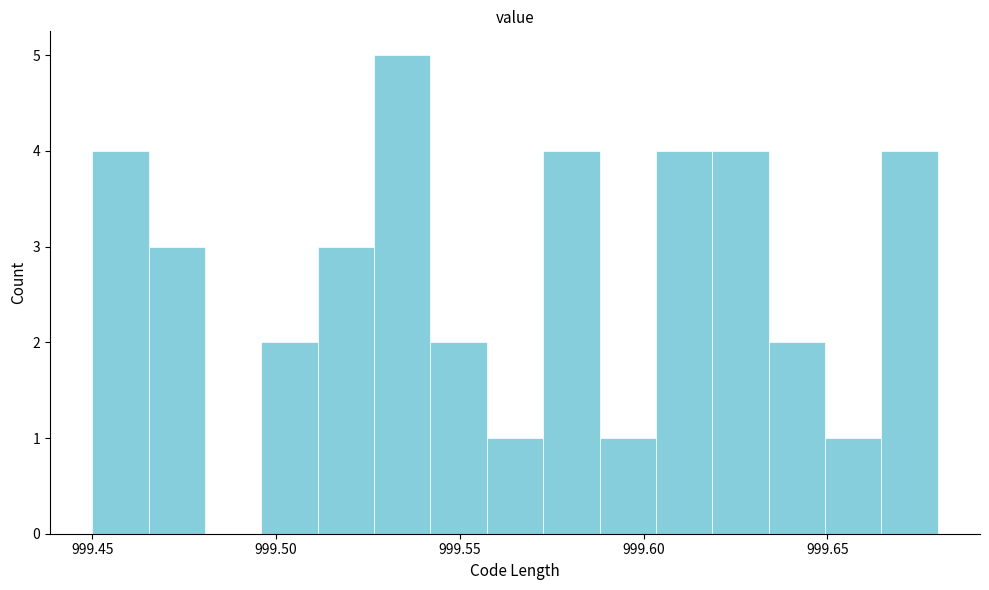

Read against the x-axis, roughly where is the centre of the tallest bar?

999.535